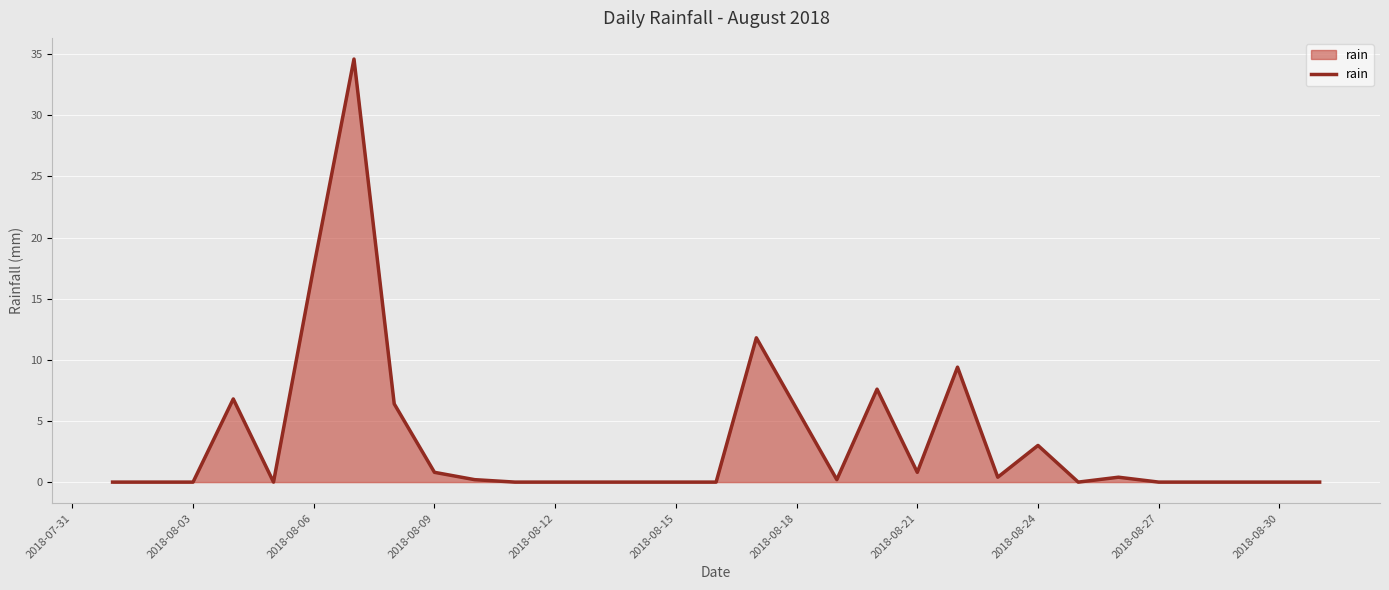

What is the difference between the maximum and minimum values?

34.6